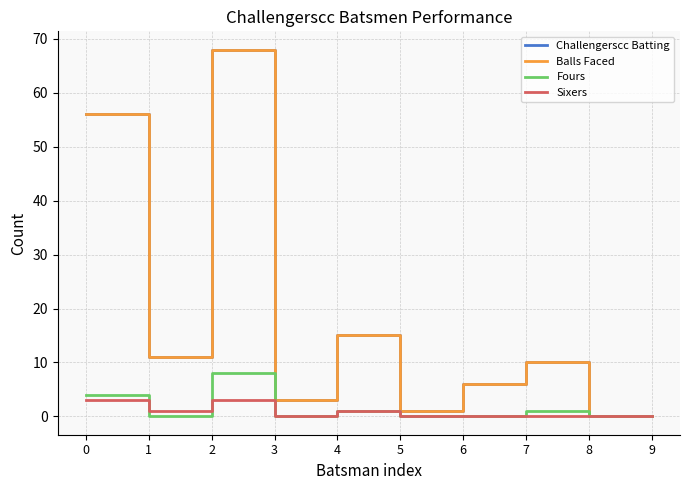

Where is the first local maximum for Fours?

2